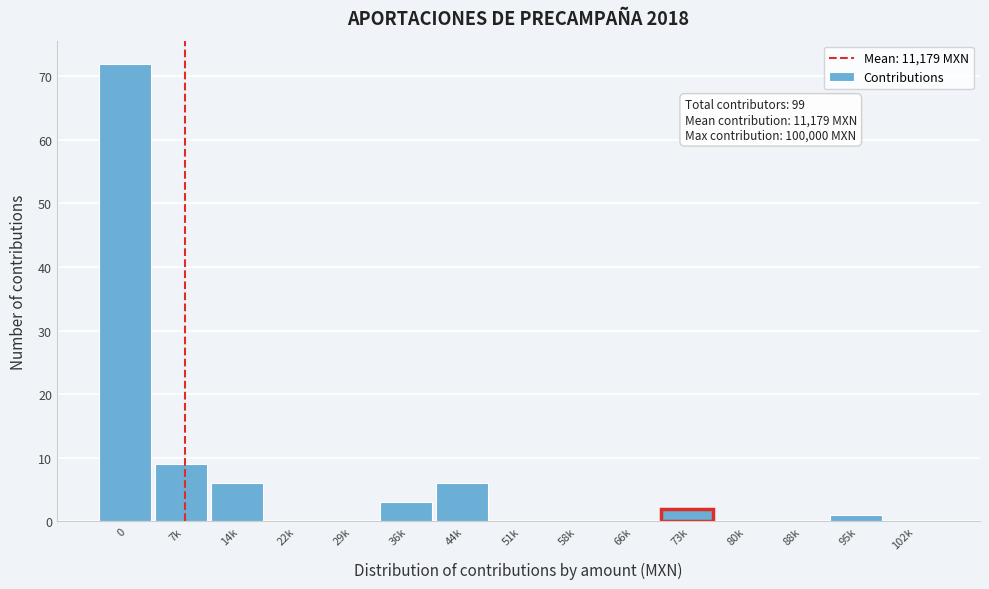

Reading left to right, what are all the values shown in this chart?

0=72	7k=9	14k=6	22k=0	29k=0	36k=3	44k=6	51k=0	58k=0	66k=0	73k=2	80k=0	88k=0	95k=1	102k=0